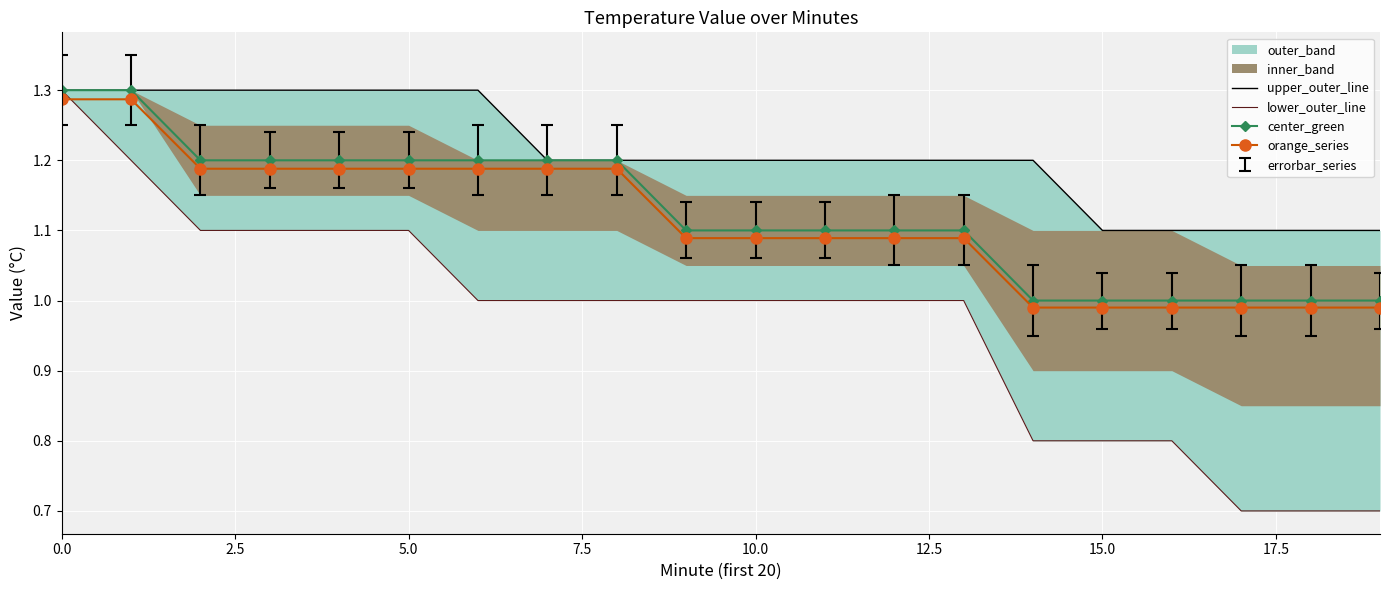

True or false: center_green has more than 2 points higher than both neighbors.

False